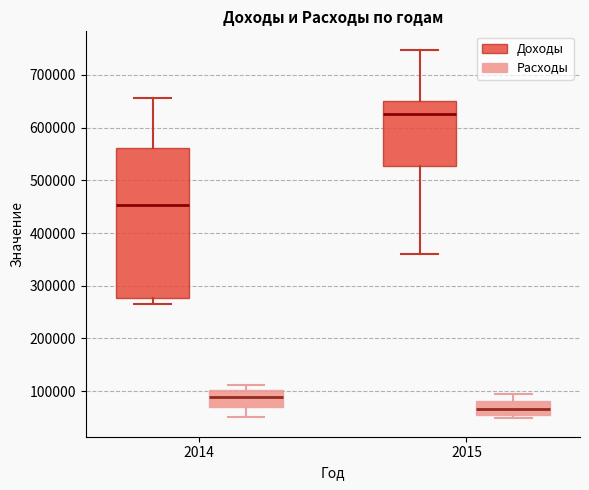

Which box's median line is the highest?

2015 (Доходы)